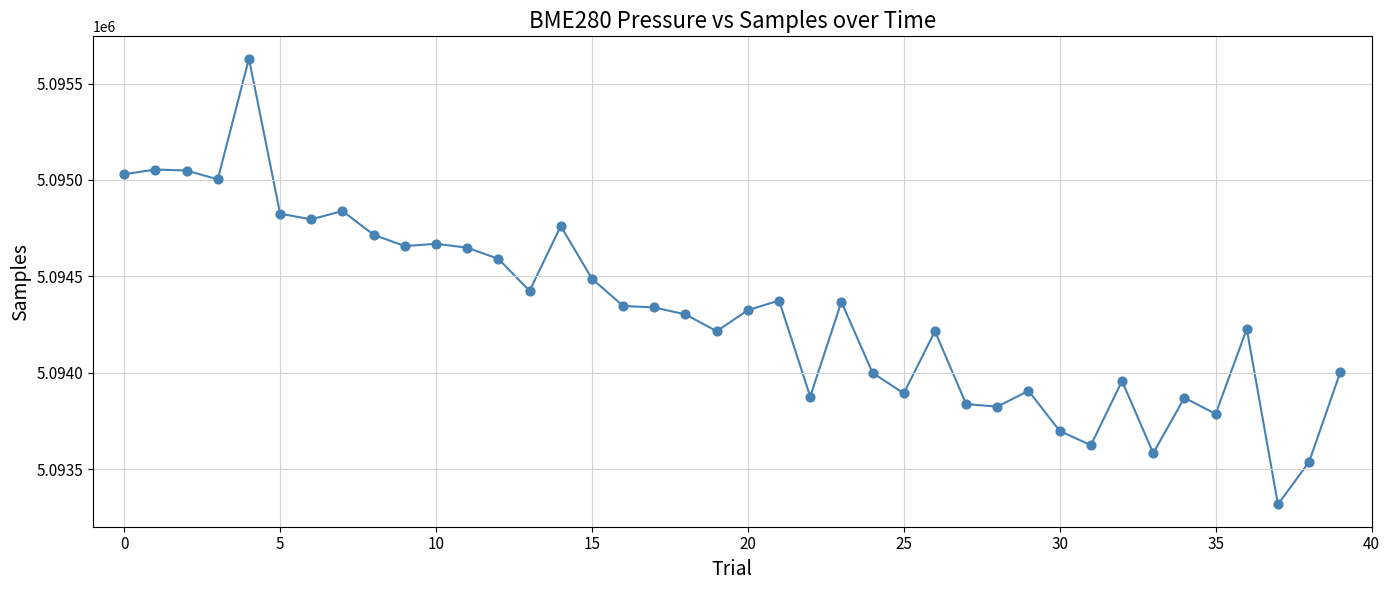

What is the range of Y values (max minus min)?

2311